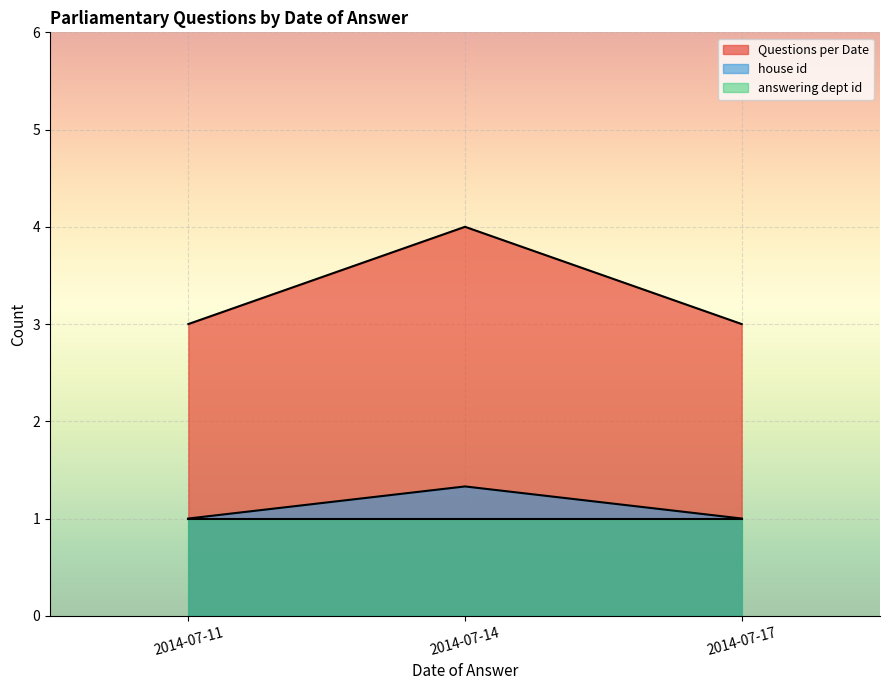

True or false: answering dept id and Questions per Date intersect in this chart.

False